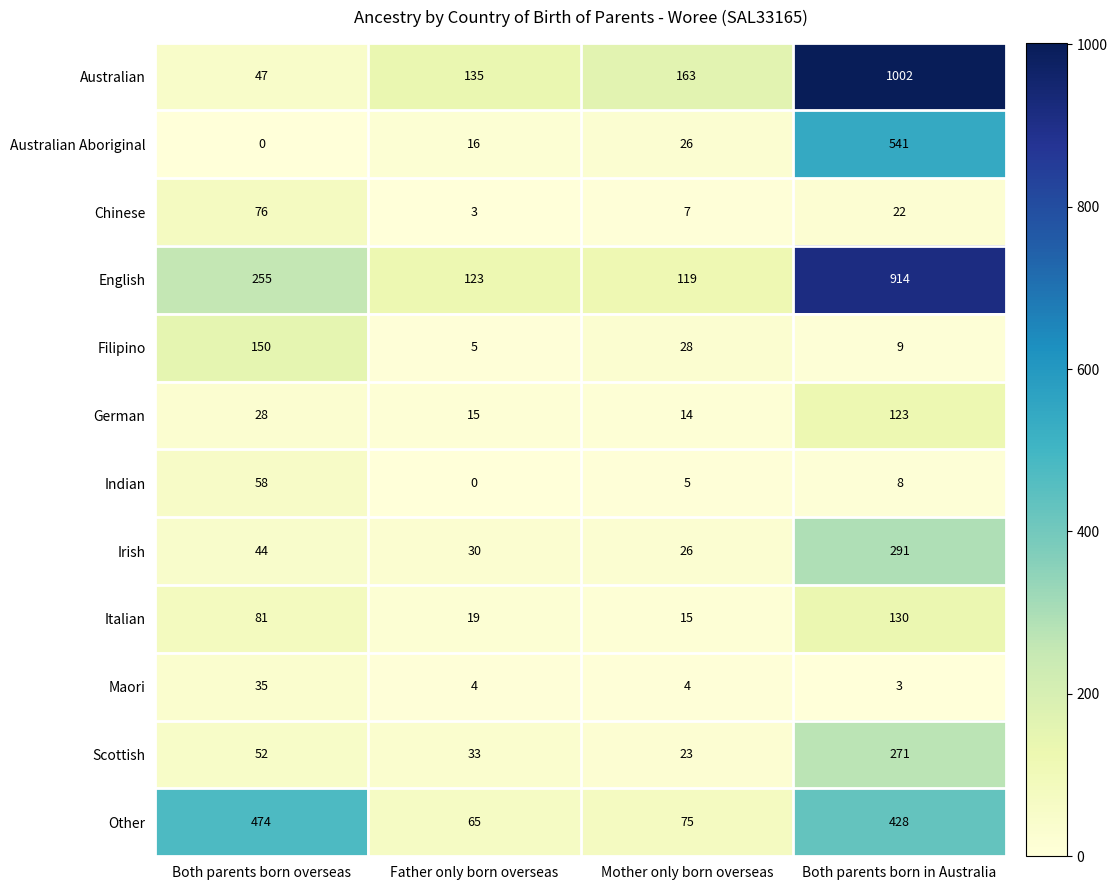

What is the sum of all Australian values?

1347